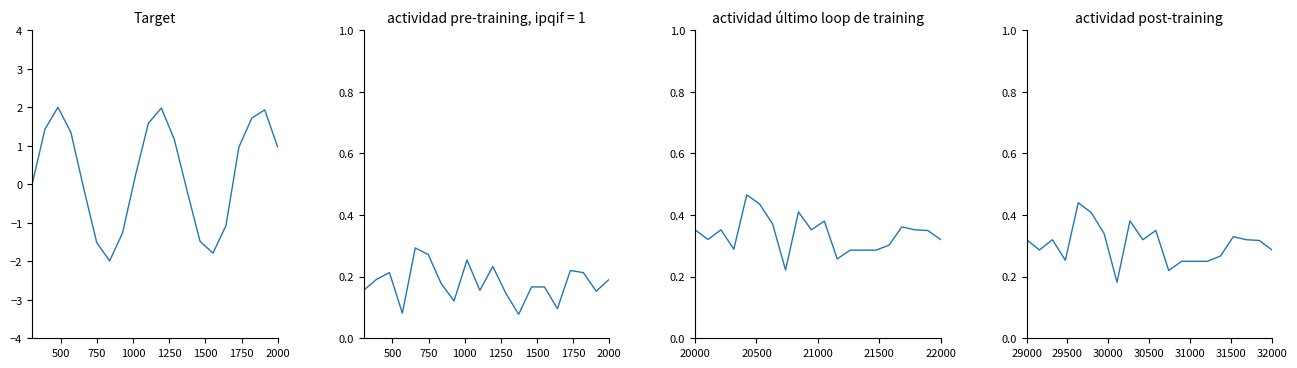

Is this an area chart (filled region under the line)?

No